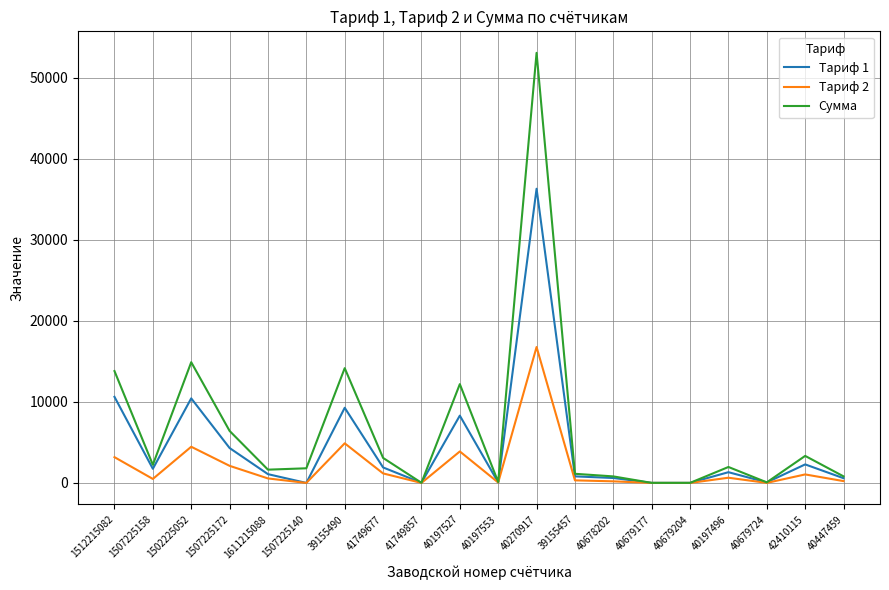

The value of Тариф 1 at 39155490 is 9273.2. True or false?

True